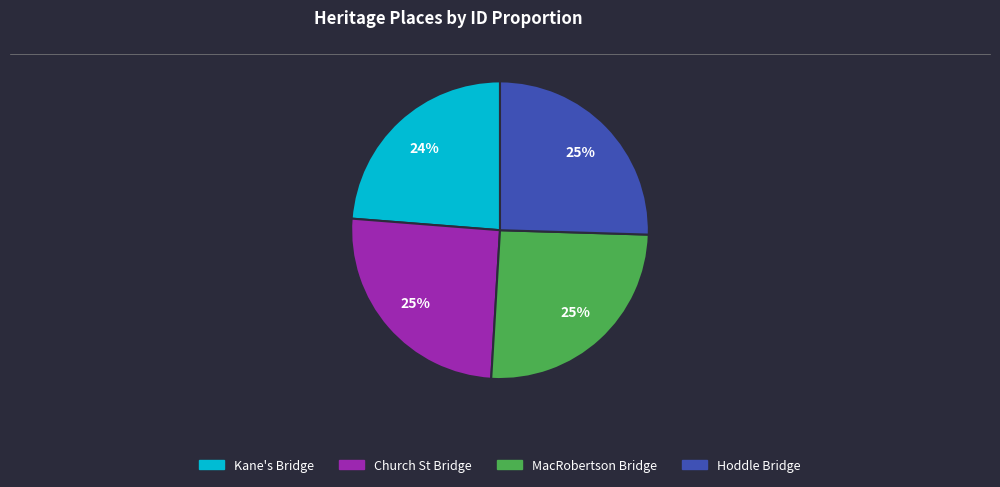

Combined, do Kane's Bridge and Hoddle Bridge account for over 50%?

No